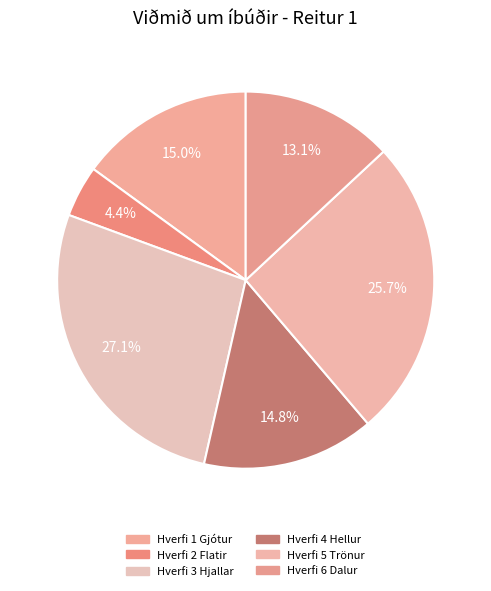

Count the number of slices in the pie.

6